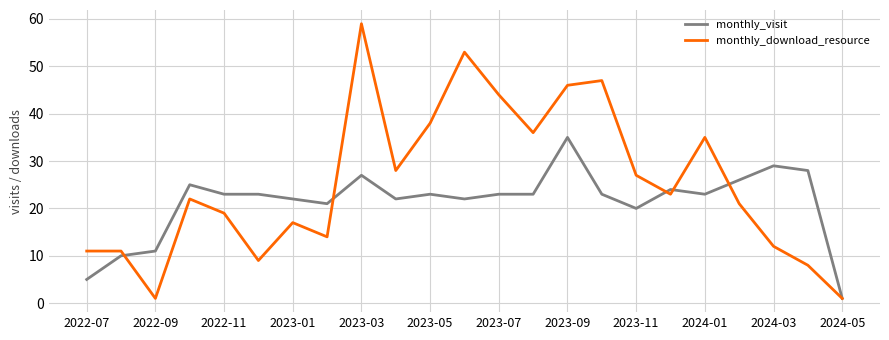

Which series has the widest spread of values?

monthly_download_resource